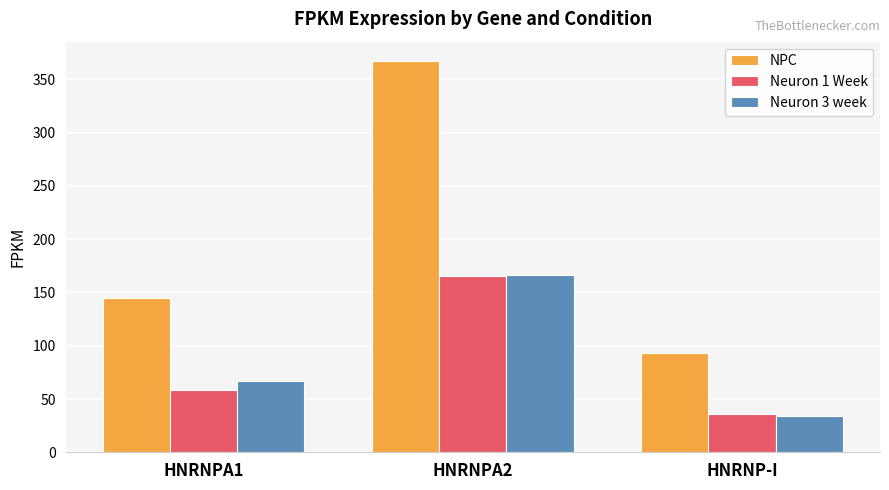

How many bars are there in total?

9